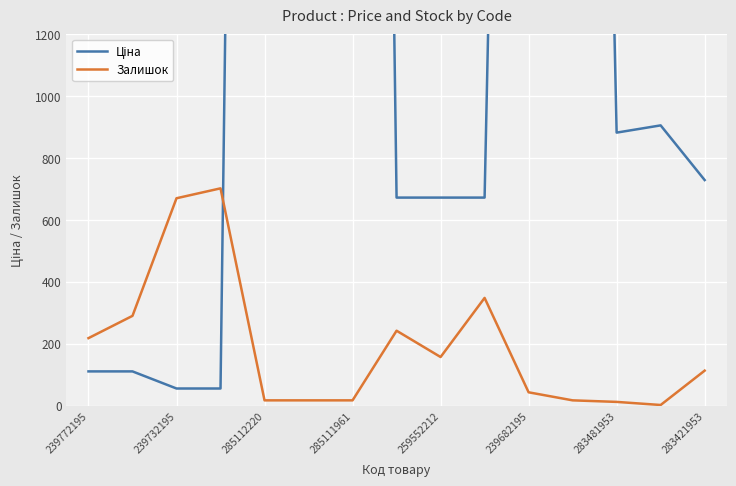

The Залишок series shows 17 at 285112220. True or false?

True